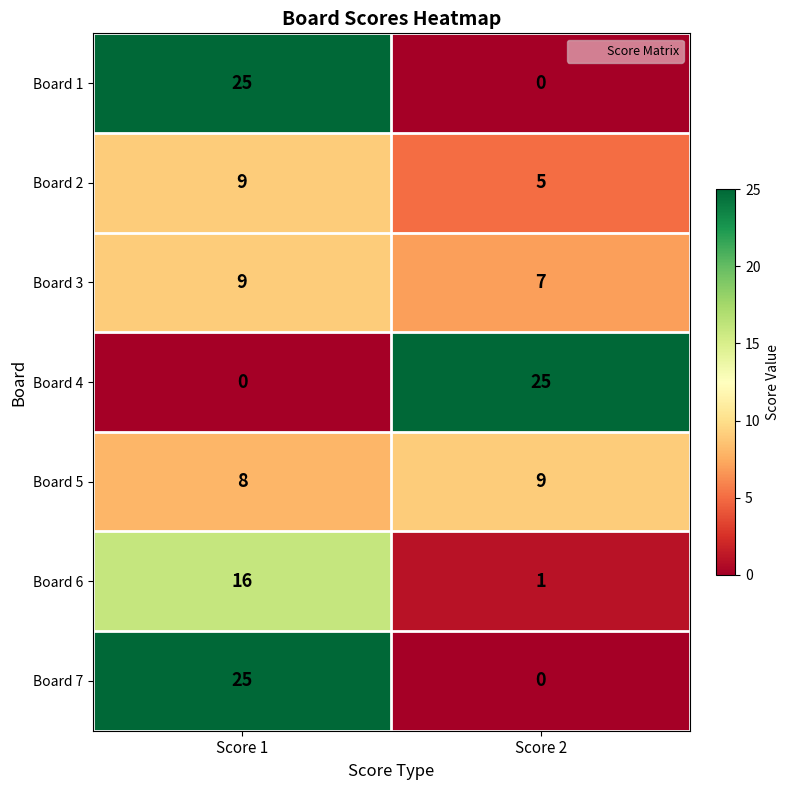

What is the difference between the highest and lowest values at Score 2?

25